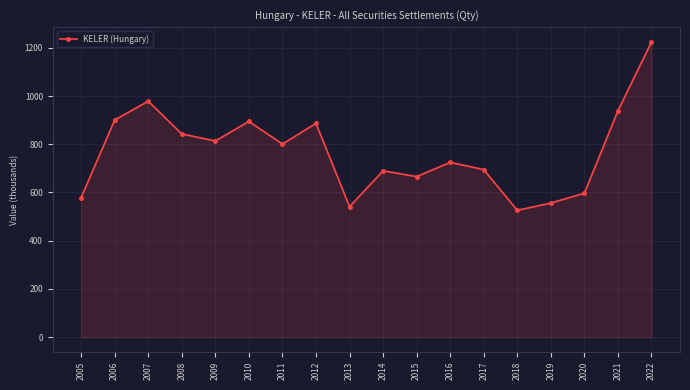

What is the sum of all values?

13859